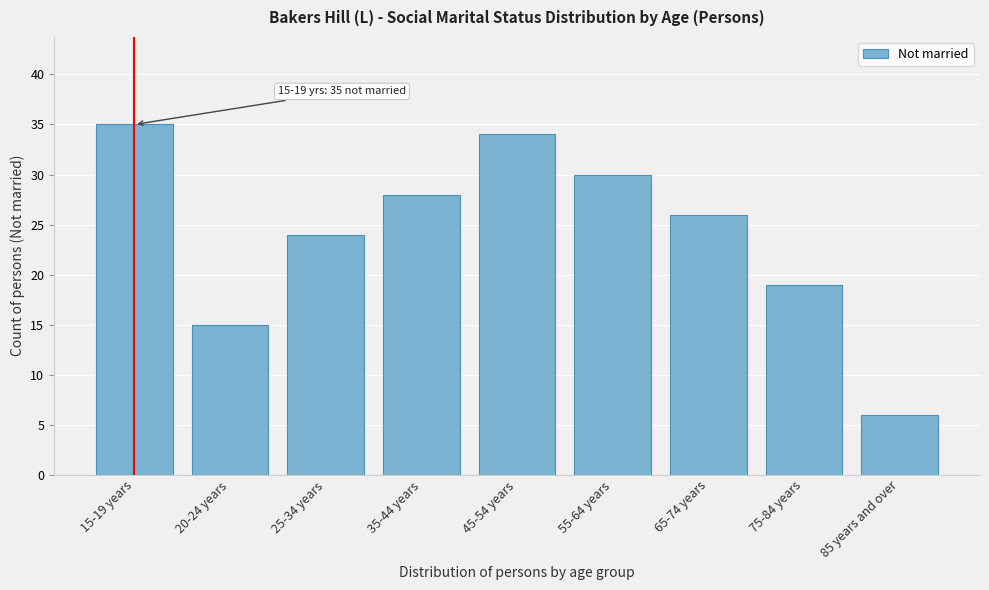

Reading left to right, list all the values displayed in this chart.

35	15	24	28	34	30	26	19	6